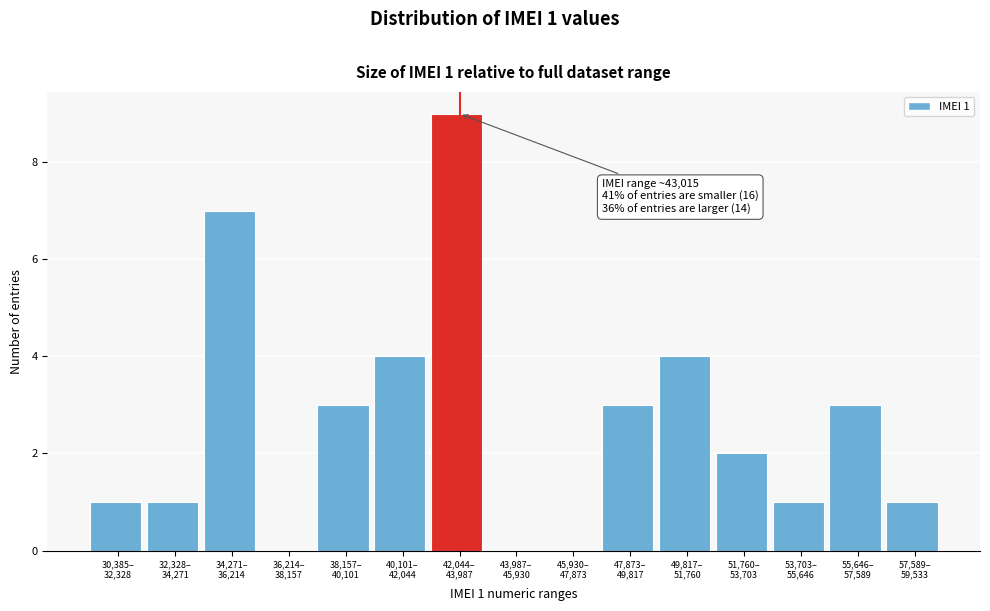

What is the maximum value shown in the chart?

9